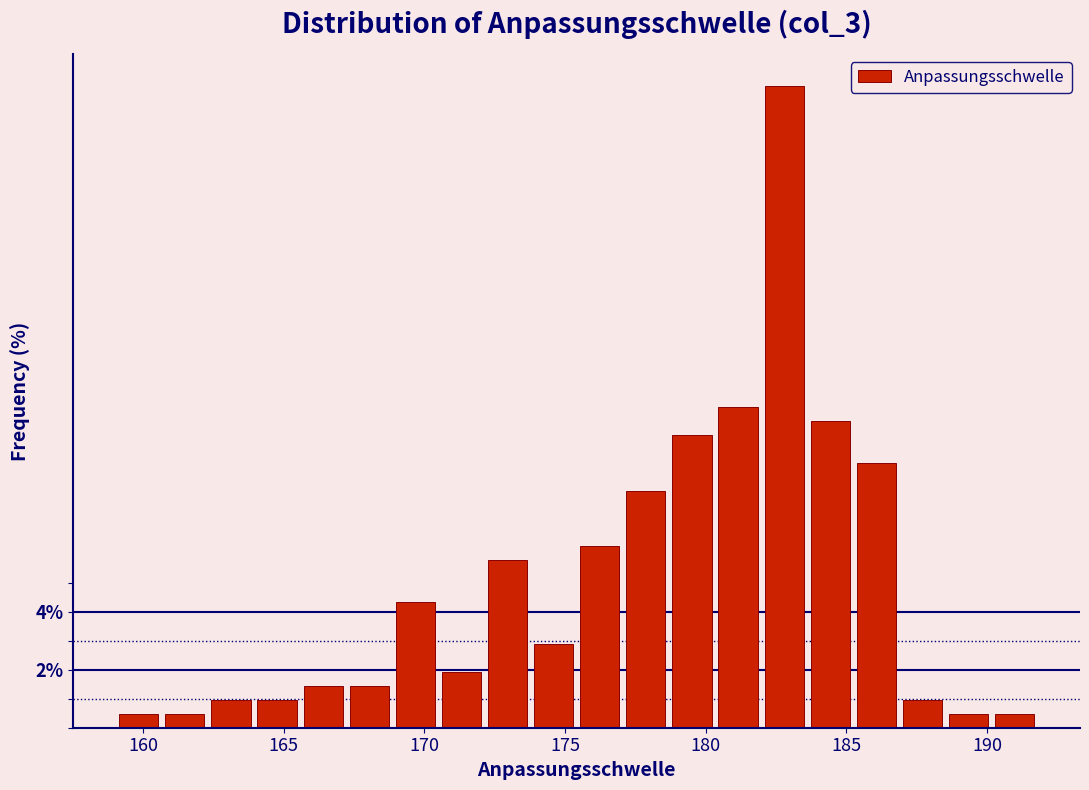

Read against the x-axis, roughly where is the centre of the tallest bar?

183.0